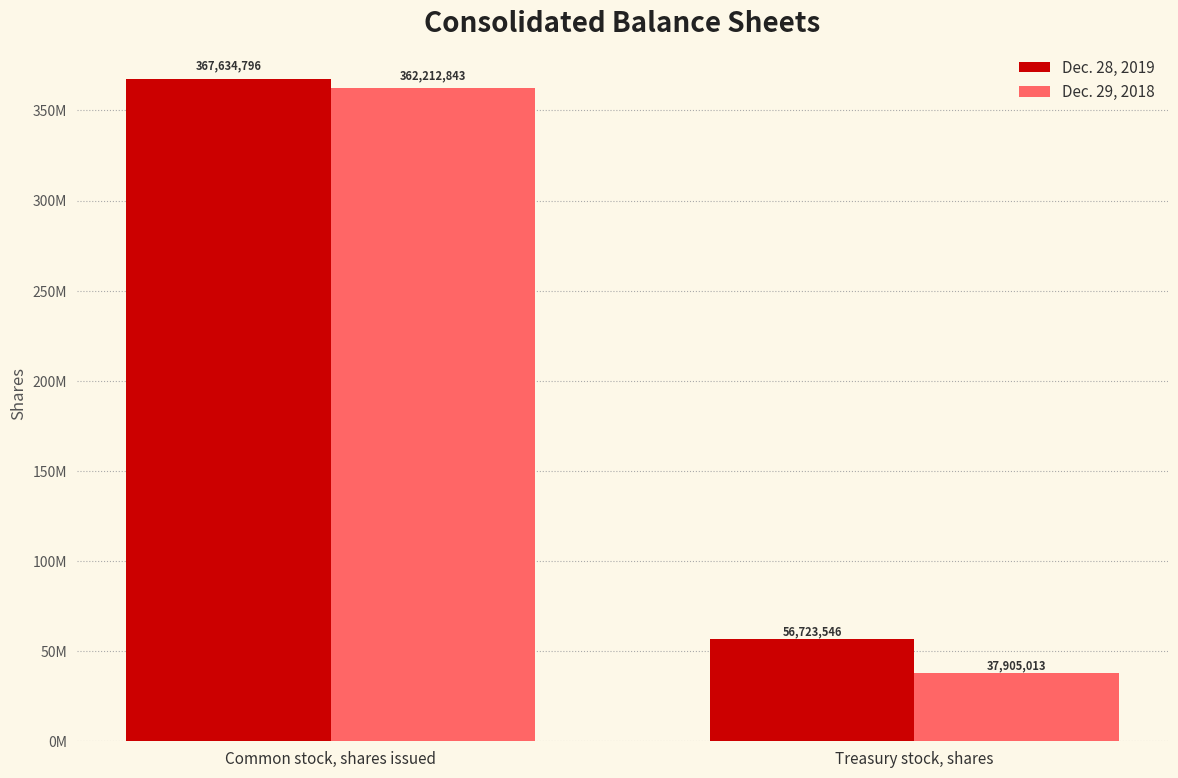

What is the difference between the Dec. 28, 2019 values at Common stock, shares issued and Treasury stock, shares?

310911250